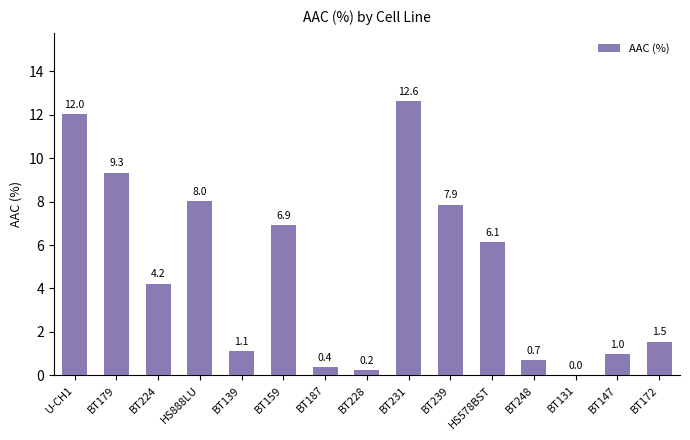

What is the maximum value shown in the chart?

12.6